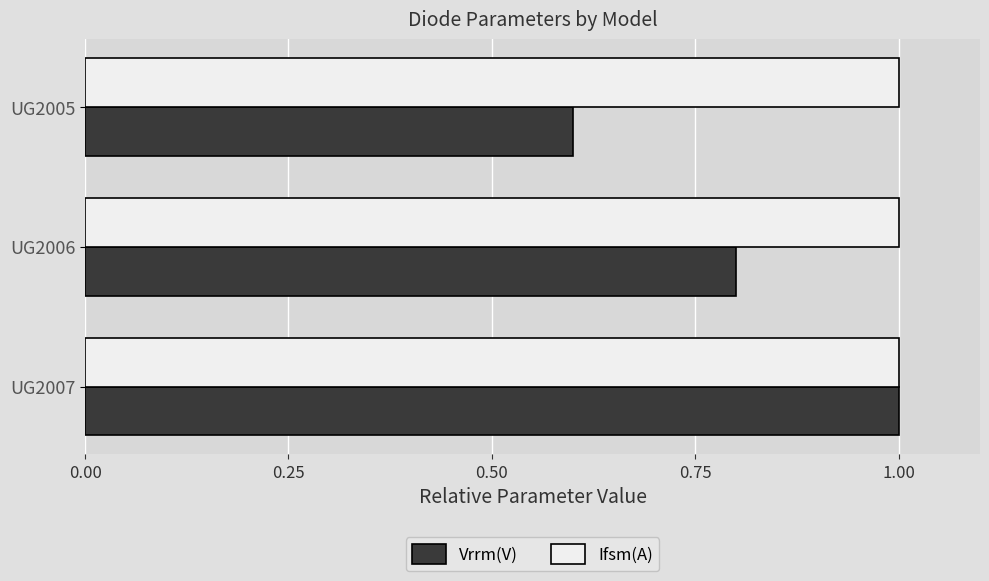

Rank the series by their average value, from lowest to highest.

Vrrm(V), Ifsm(A)